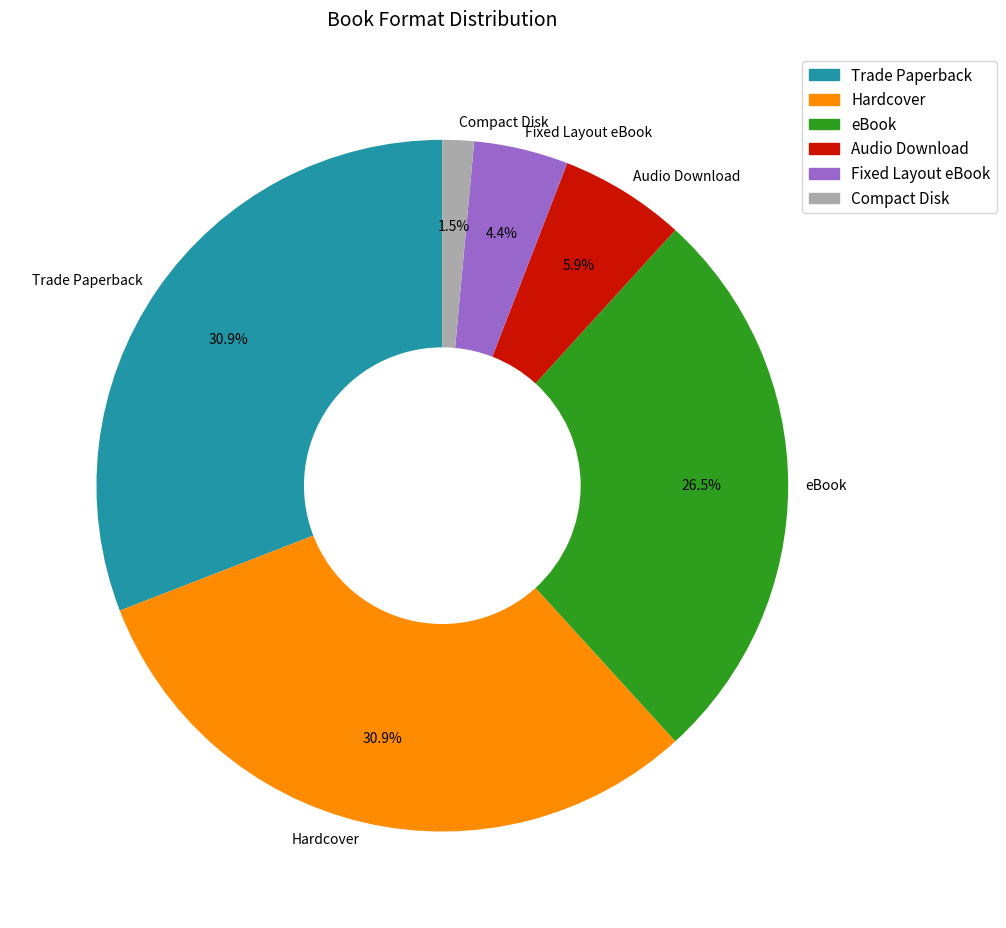

Which has a higher value, Fixed Layout eBook or Trade Paperback?

Trade Paperback